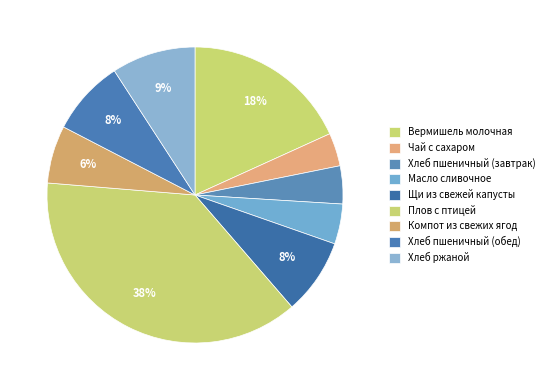

How many slices are in this pie chart?

9